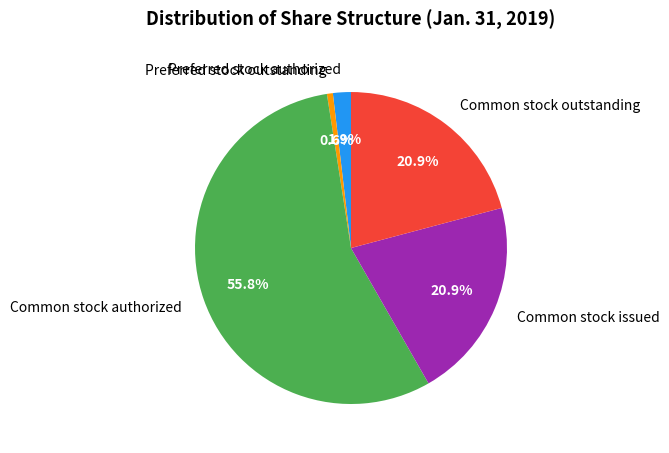

The Preferred stock authorized slice represents 2% of the pie. True or false?

True